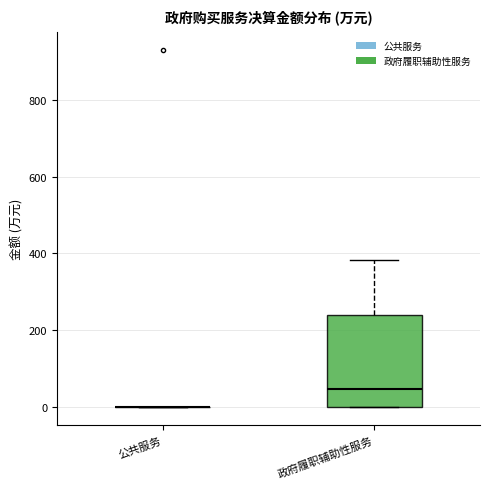

Reading left to right, read every box against the y-axis: the position of its median line, the range the box covers, and the ends of its whiskers. The values are not printed on the chart, so give them approximately, as read against the axis.

公共服务: box collapsed to a line at 0, whiskers 0 to 0
政府履职辅助性服务: median 40, box 0 to 240, whiskers 0 to 380